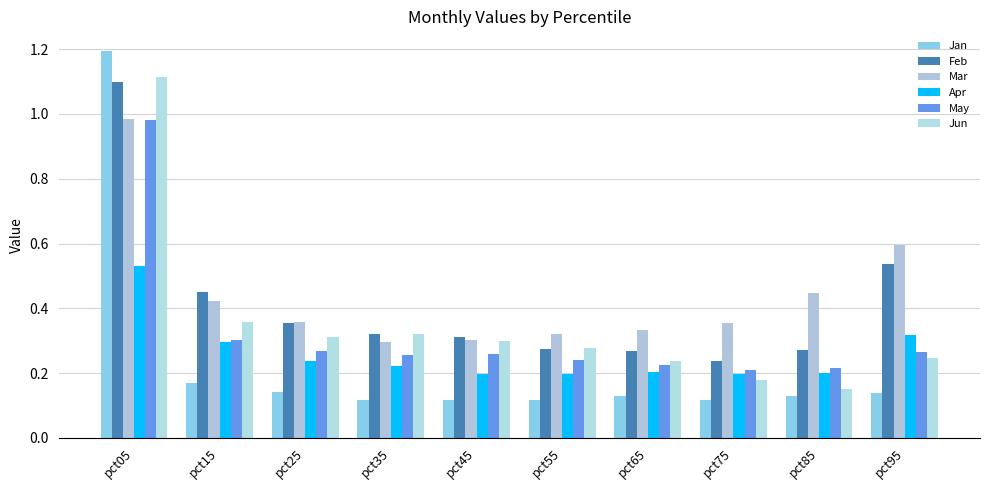

Which has a higher value, pct65 or pct35?

pct65